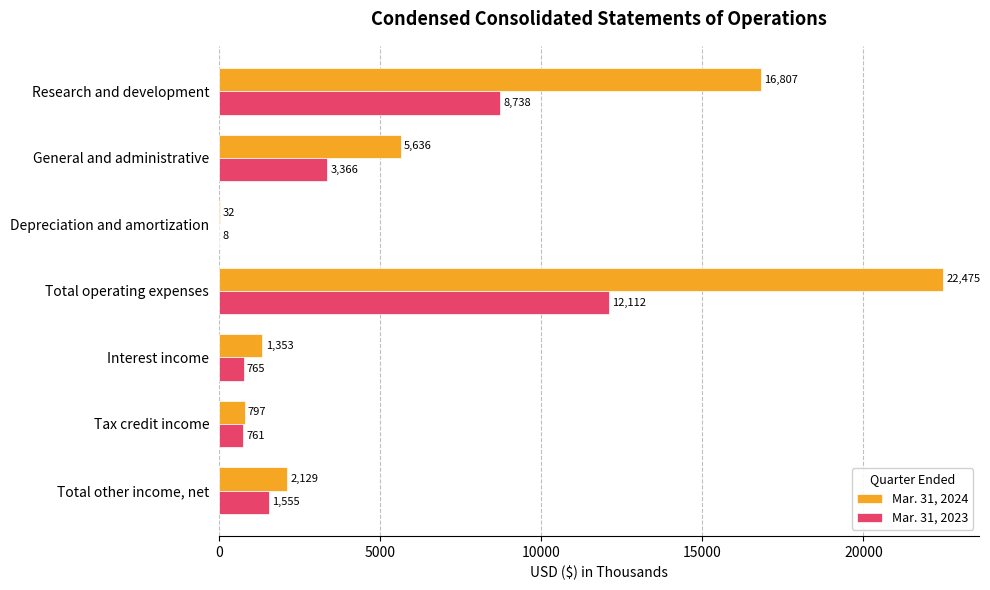

What is the sum of the Mar. 31, 2024 values at Tax credit income and Total operating expenses?

23272